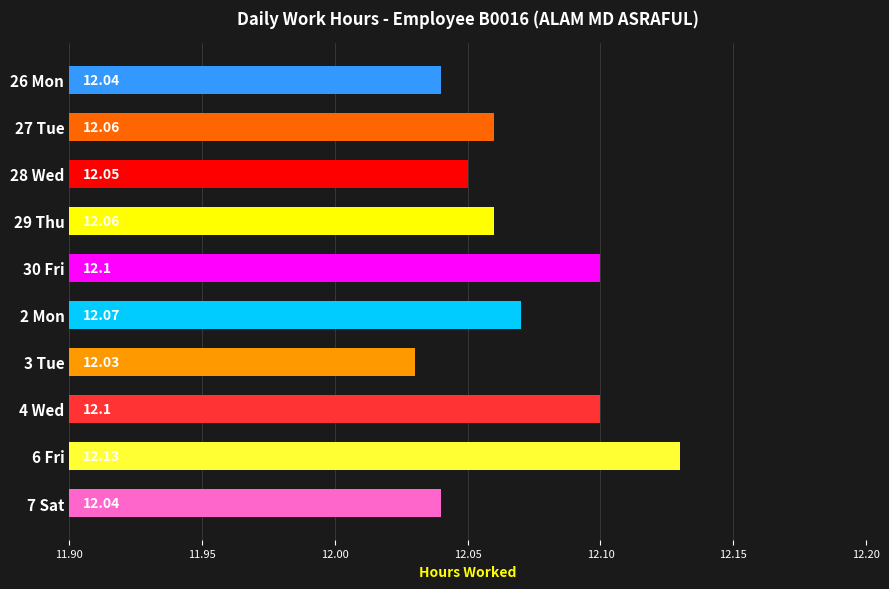

Count the values in the range 12 to 13.

10